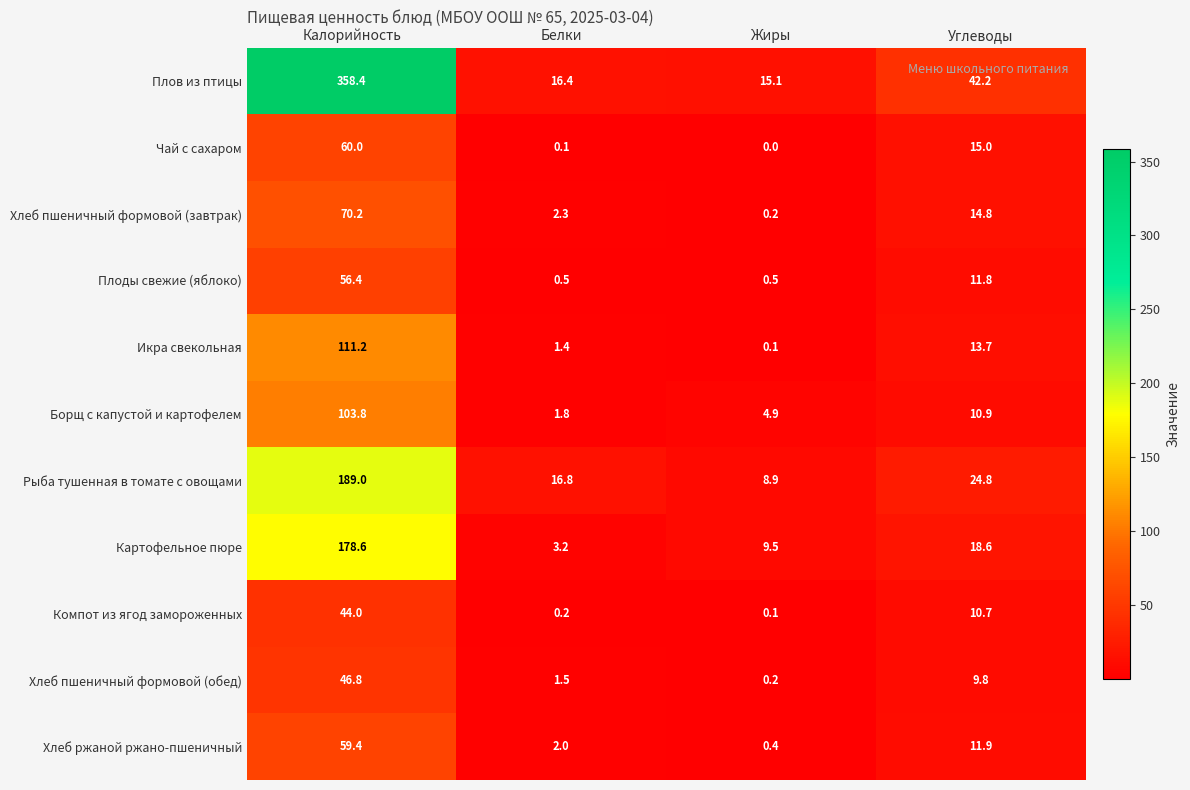

What is the difference between the Хлеб пшеничный формовой (обед) values at Жиры and Калорийность?

46.6